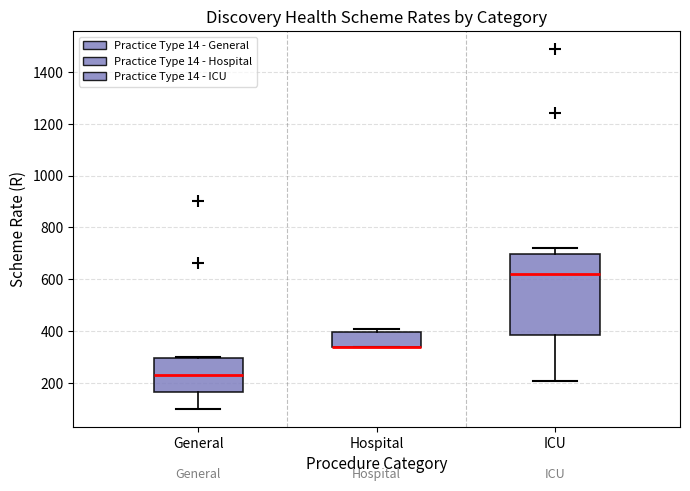

Where does the lower whisker of the box for ICU end on the y-axis? The values are not printed on the chart, so give them approximately, as read against the axis.

200